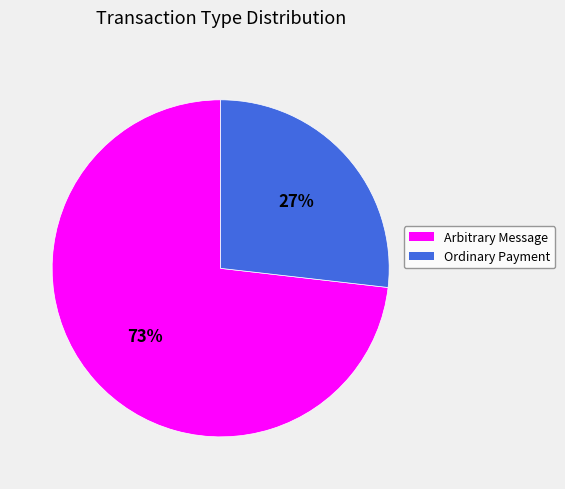

To the nearest percent, what is the average slice percentage?

50%